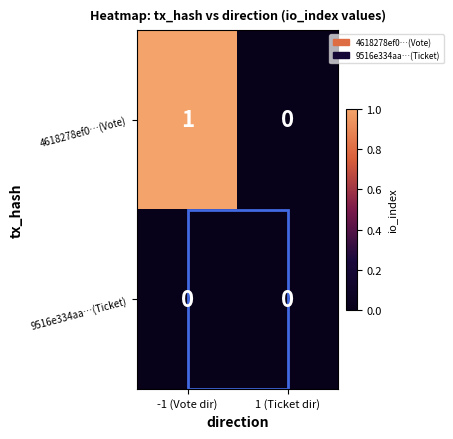

At which label does 4618278ef0…(Vote) reach its peak?

-1 (Vote dir)